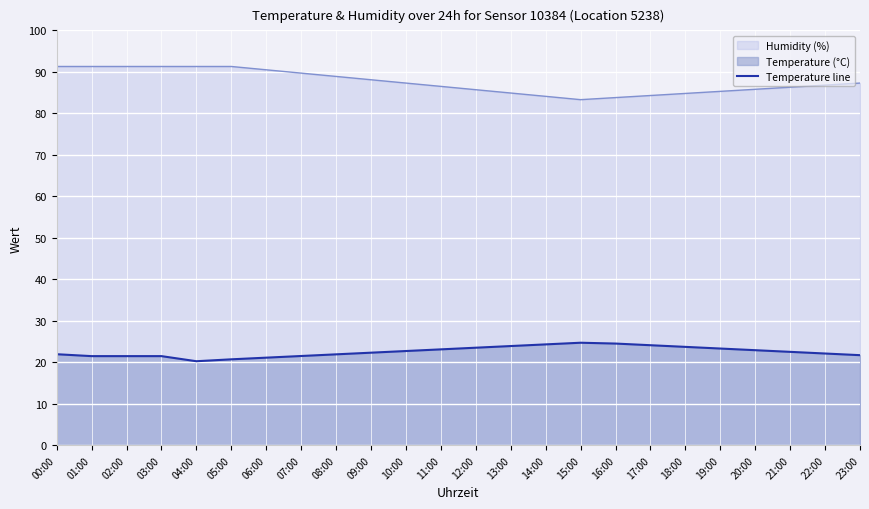

The value at 01:00 is 14.2. True or false?

False